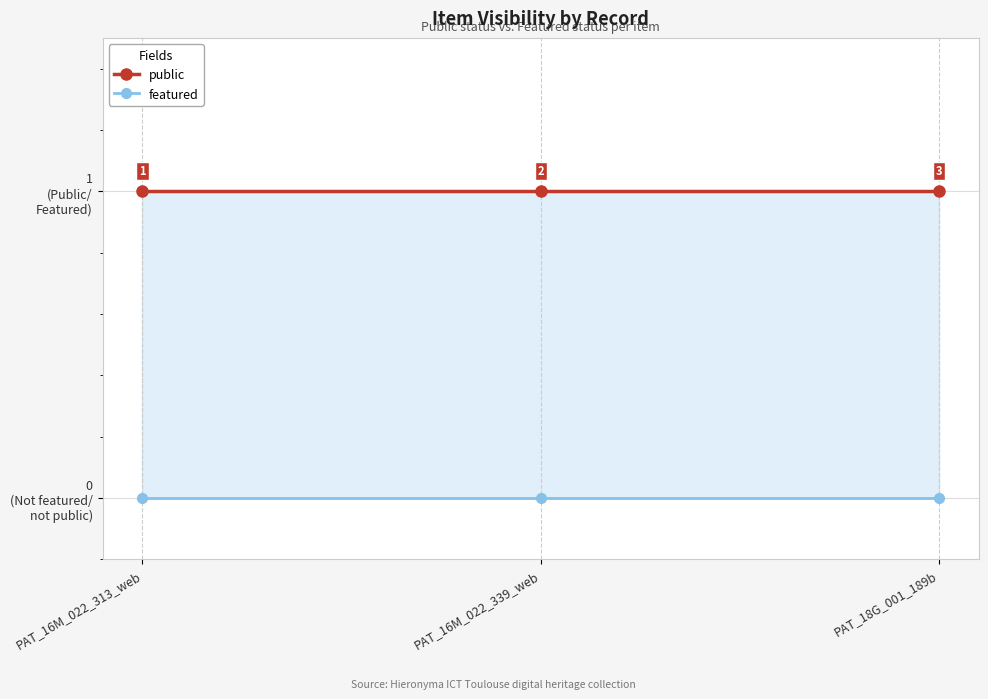

How many distinct data groups are displayed?

2